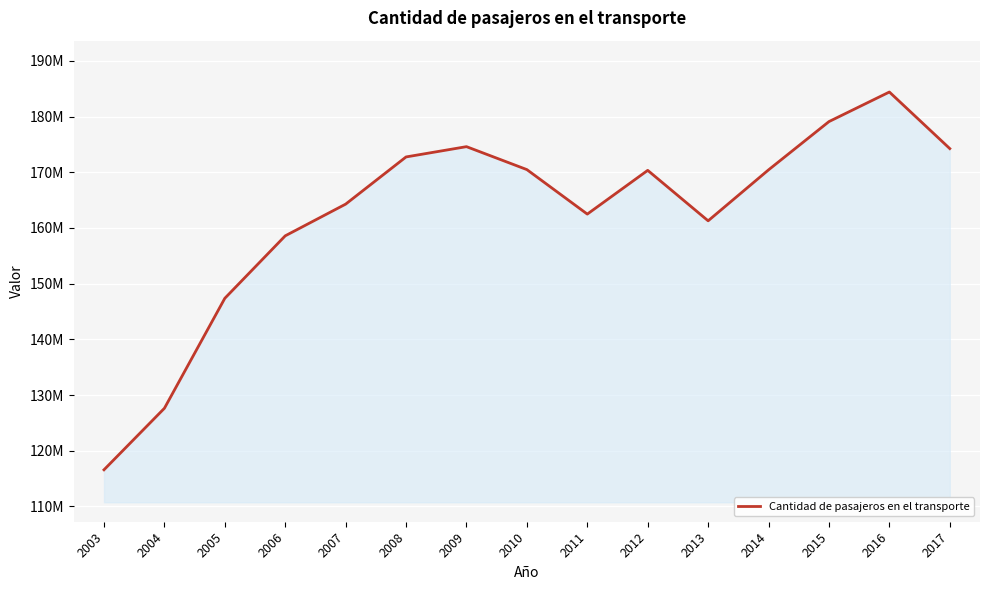

List the labels in order of value, smallest first.

2003, 2004, 2005, 2006, 2013, 2011, 2007, 2012, 2014, 2010, 2008, 2017, 2009, 2015, 2016